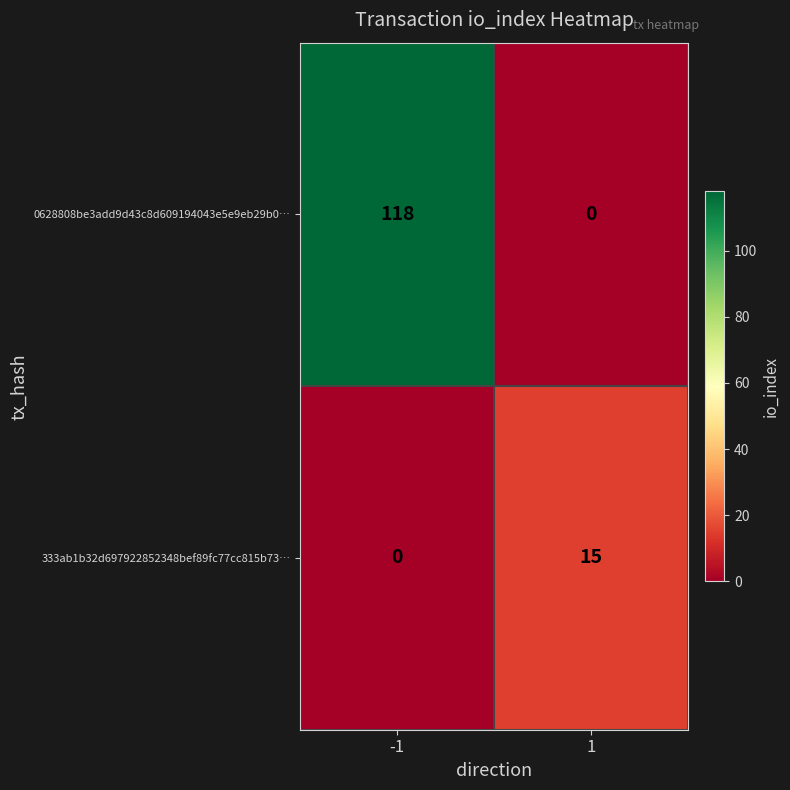

Which series has the largest total across all categories?

0628808be3add9d43c8d609194043e5e9eb29b0…